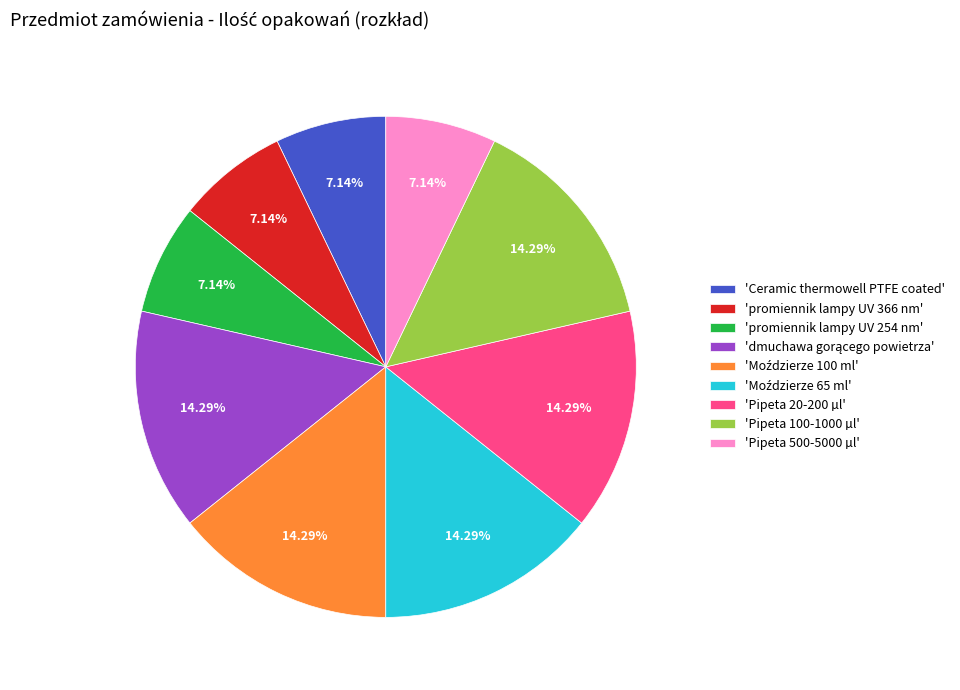

Is there a majority slice in this chart?

No